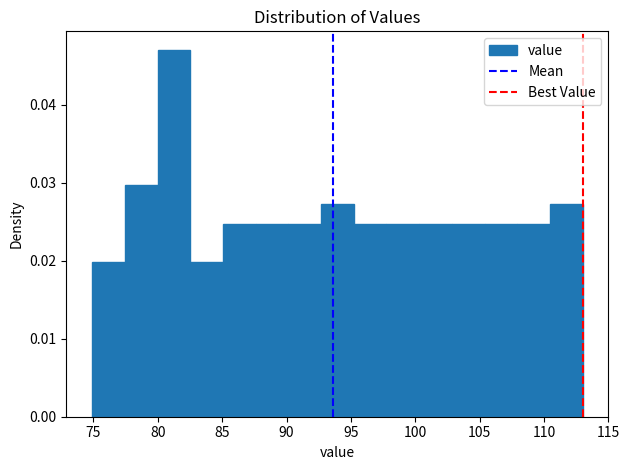

What is the height of the bar covering 92.5 to 95.0 on the x-axis? Neither the bar edges nor the heights are printed on the chart, so give them approximately, as read against the axes.

0.027